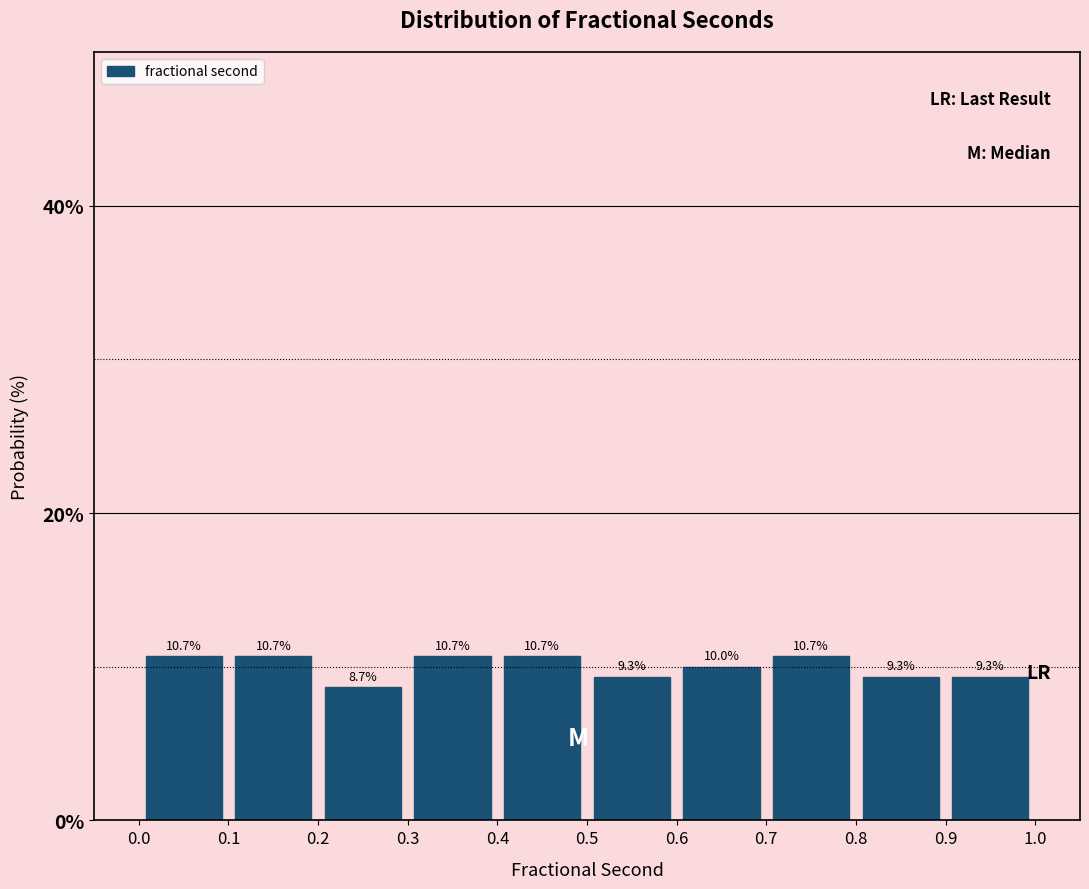

Reading left to right, list every bar in this chart as the range it spans on the x-axis followed by its height.

0.0 to 0.1: 10.7
0.1 to 0.2: 10.7
0.2 to 0.3: 8.7
0.3 to 0.4: 10.7
0.4 to 0.5: 10.7
0.5 to 0.6: 9.3
0.6 to 0.7: 10.0
0.7 to 0.8: 10.7
0.8 to 0.9: 9.3
0.9 to 1.0: 9.3